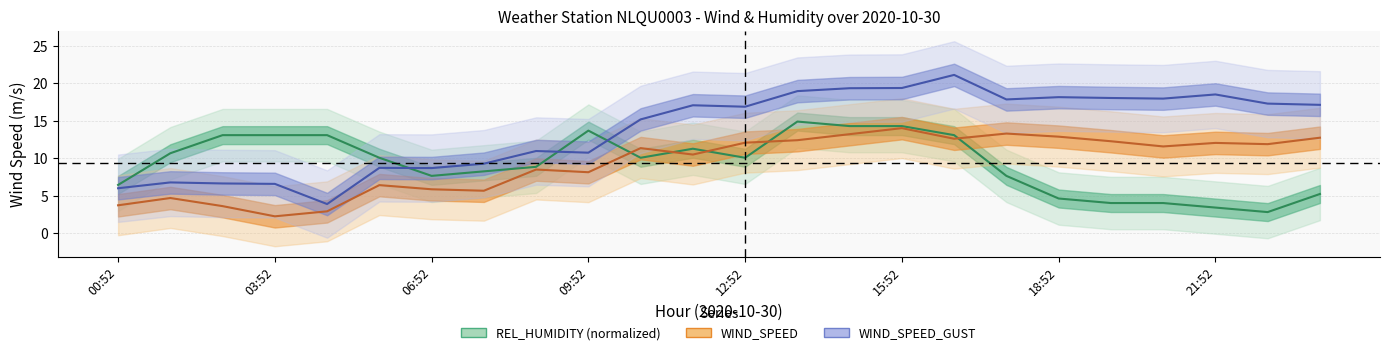

Which series has the largest range (max minus min)?

WIND_SPEED_GUST